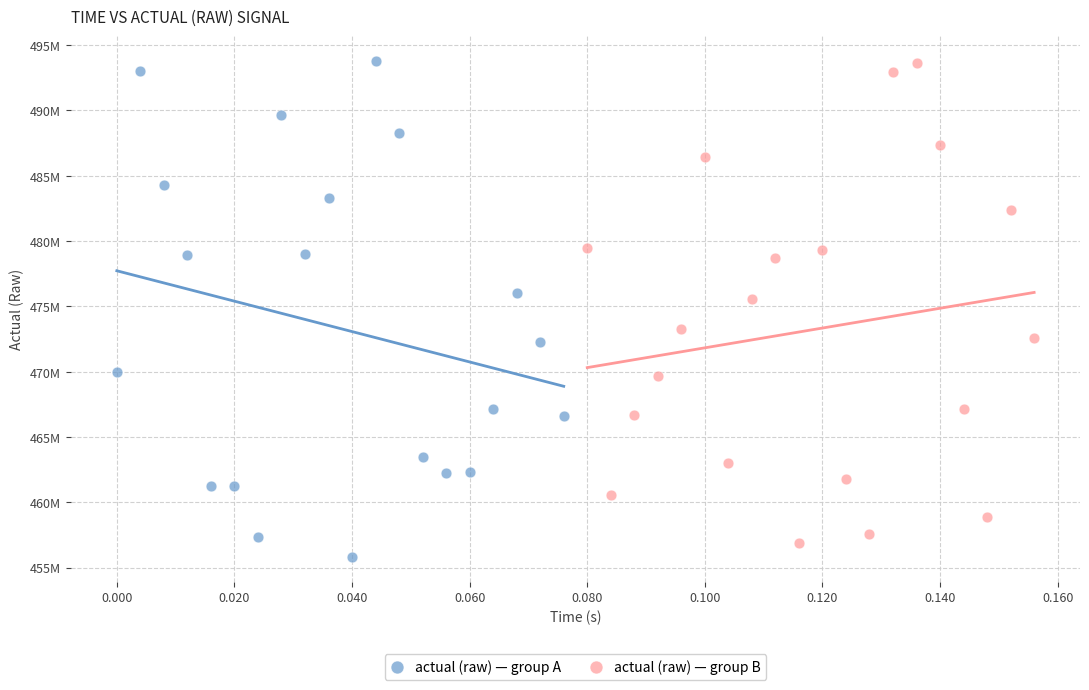

Which series contains the lowest Y value?

actual (raw) — group A